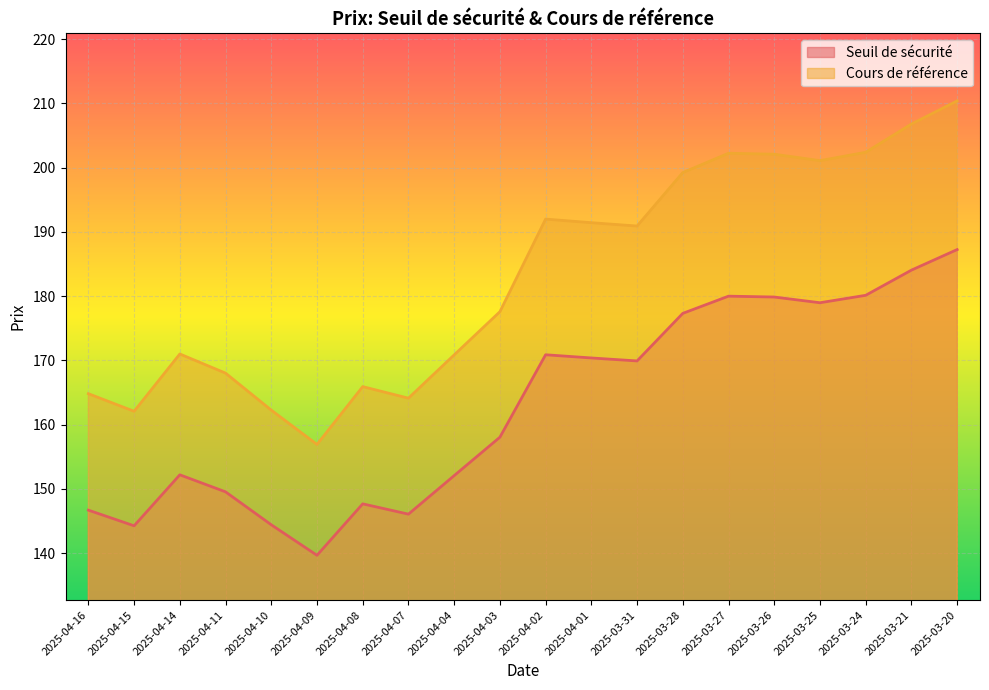

What is the difference between the Seuil de sécurité values at 2025-04-14 and 2025-04-04?

0.1